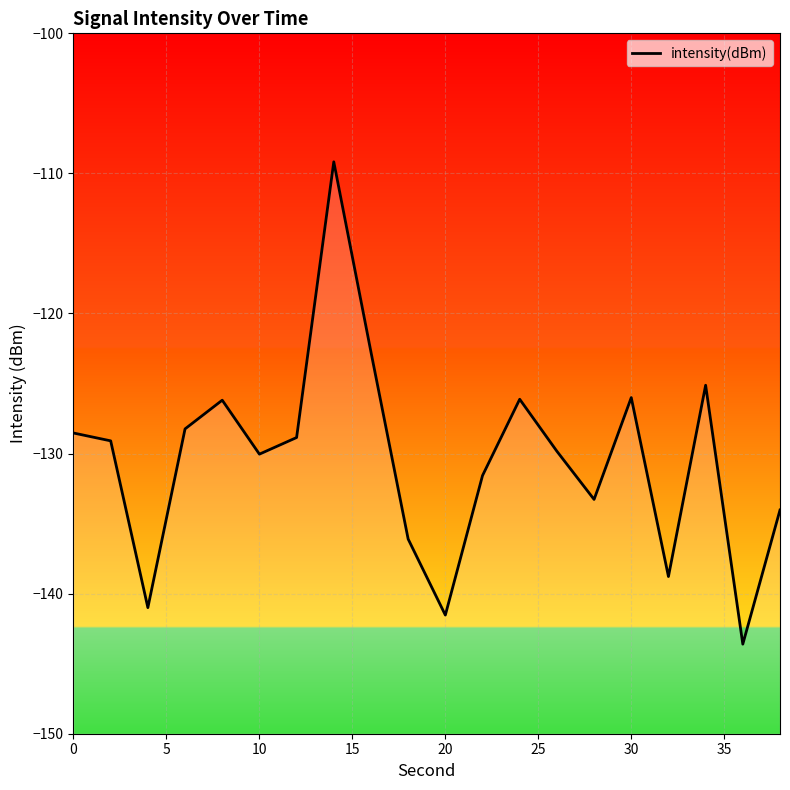

How many interior local valleys (lower than both neighbors) does the data have?

6